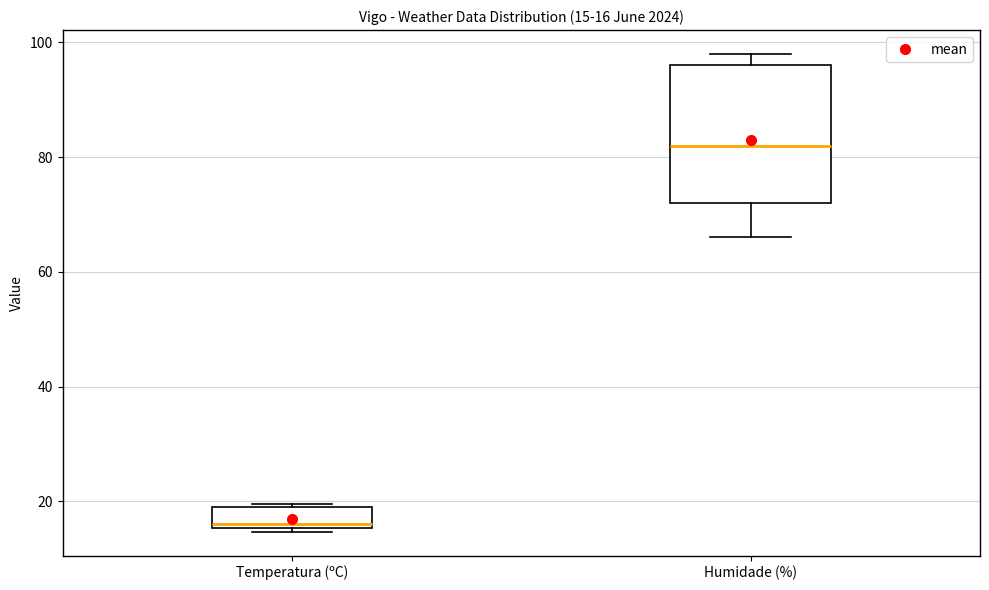

Which box's median line is the lowest?

Temperatura (ºC)